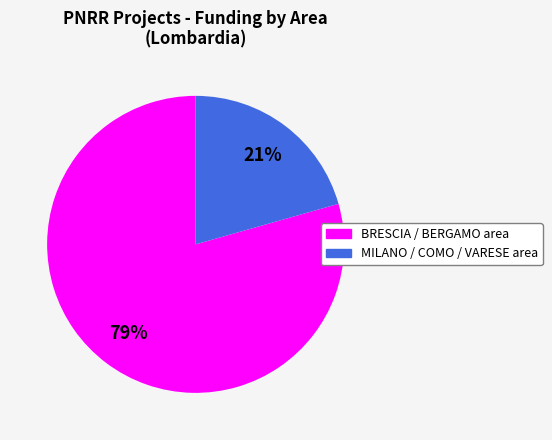

How many slices are in this pie chart?

2